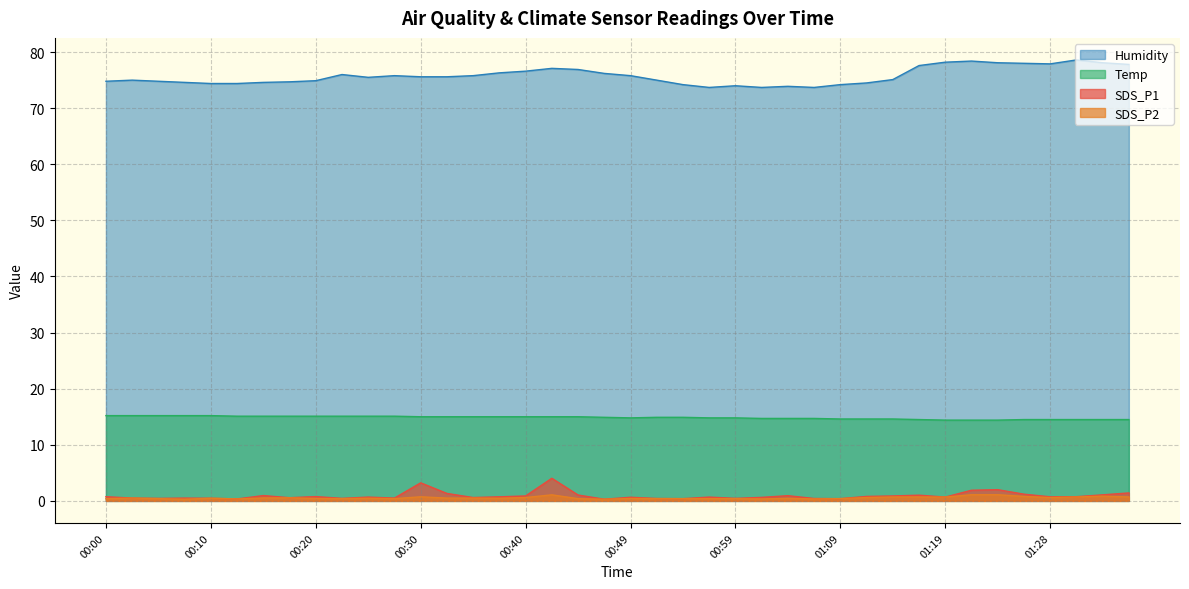

Rank the series at 00:37 from lowest to highest value.

SDS_P2, SDS_P1, Temp, Humidity